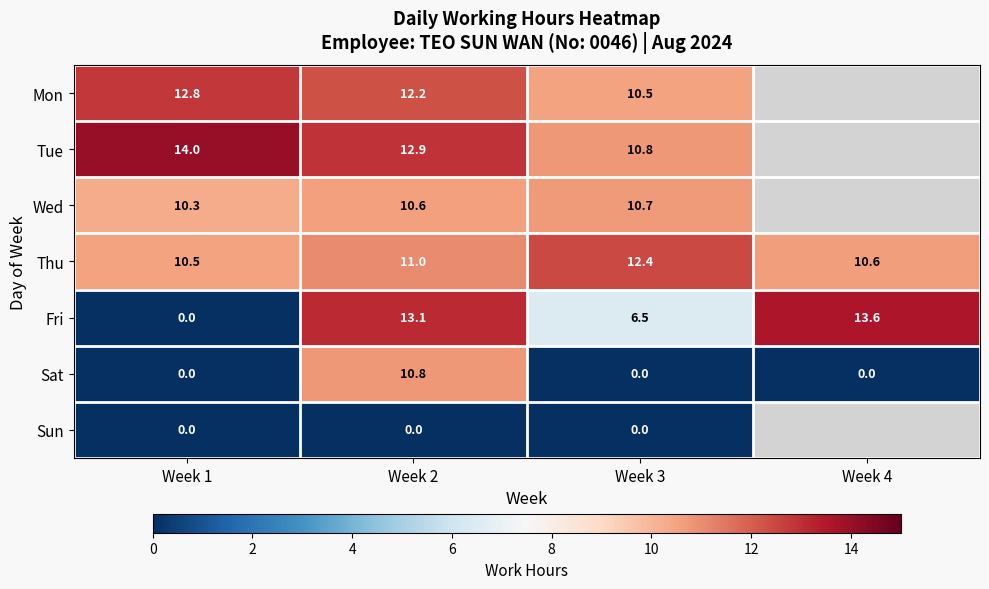

How many values in the Thu series are below 11?

2